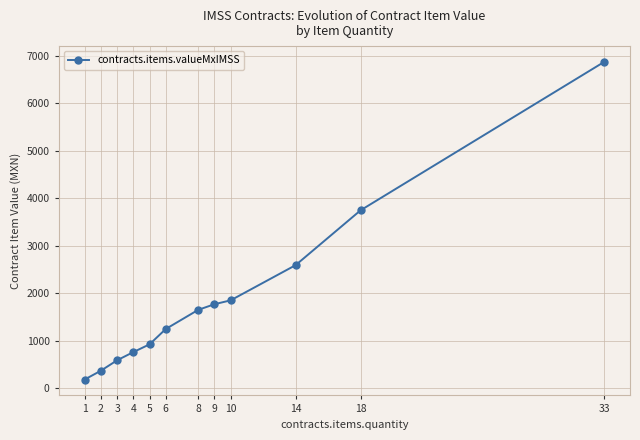

Which label corresponds to the largest value in the chart?

33